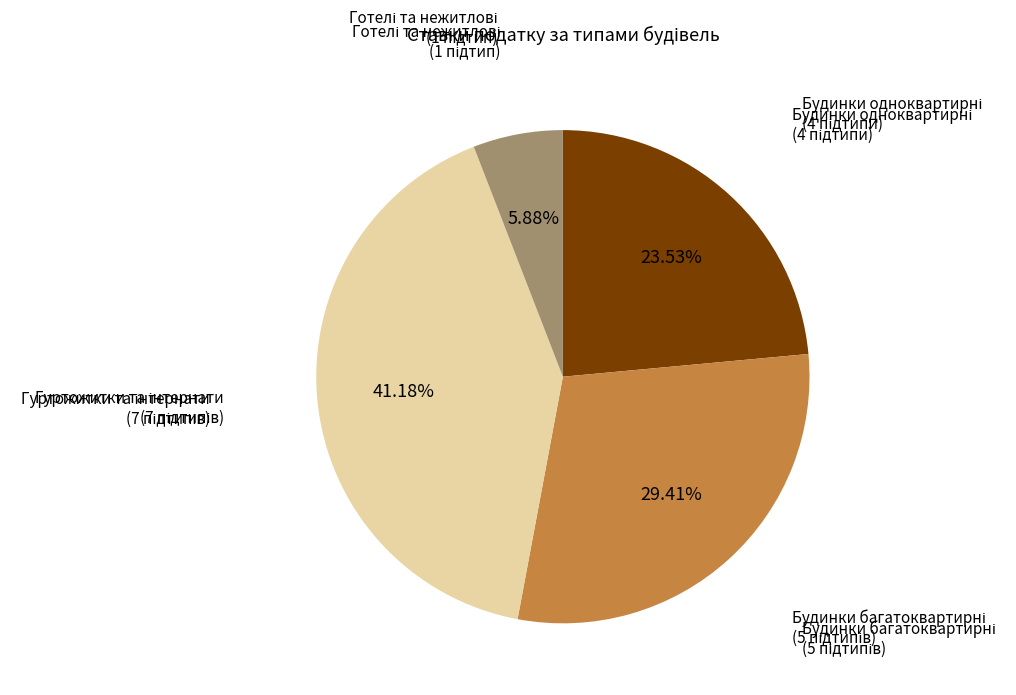

Is there a majority slice in this chart?

No